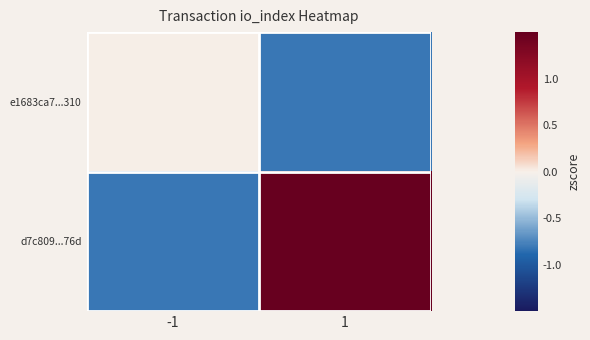

Which series has the largest total across all categories?

d7c809...76d